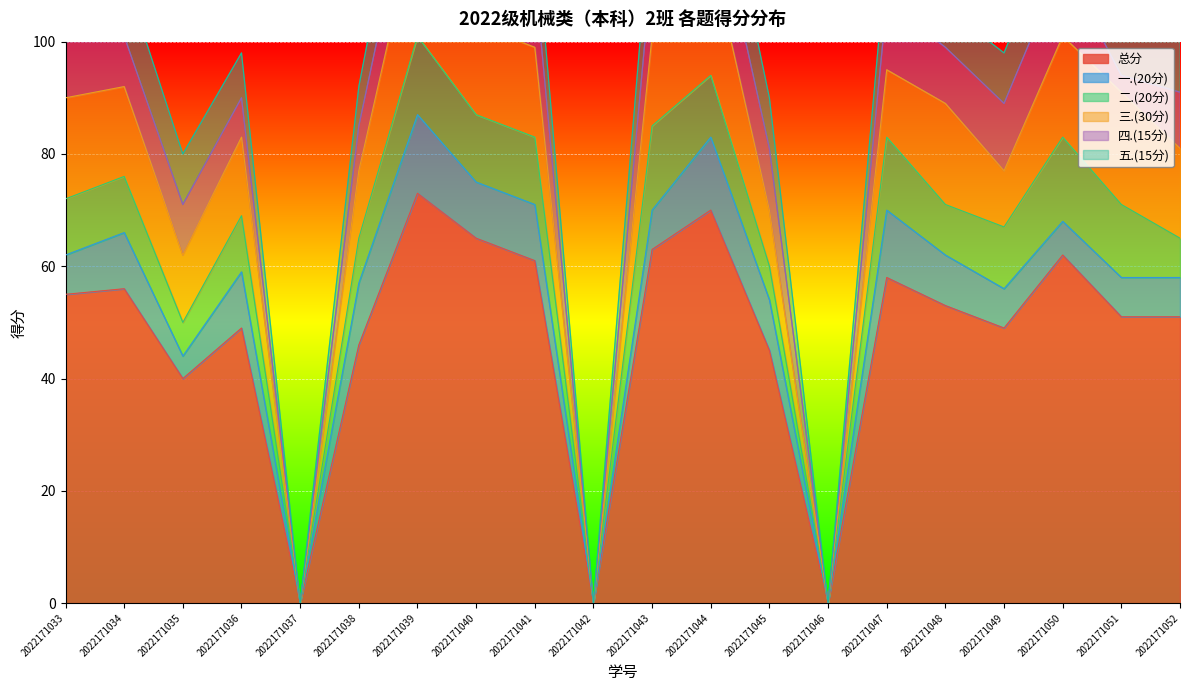

Reading left to right, what are all the values shown in this chart?

总分: 2022171033=55	2022171034=56	2022171035=40	2022171036=49	2022171037=0	2022171038=46	2022171039=73	2022171040=65	2022171041=61	2022171042=0	2022171043=63	2022171044=70	2022171045=45	2022171046=0	2022171047=58	2022171048=53	2022171049=49	2022171050=62	2022171051=51	2022171052=51
一.(20分): 2022171033=7	2022171034=10	2022171035=4	2022171036=10	2022171037=0	2022171038=11	2022171039=14	2022171040=10	2022171041=10	2022171042=0	2022171043=7	2022171044=13	2022171045=9	2022171046=0	2022171047=12	2022171048=9	2022171049=7	2022171050=6	2022171051=7	2022171052=7
二.(20分): 2022171033=10	2022171034=10	2022171035=6	2022171036=10	2022171037=0	2022171038=8	2022171039=14	2022171040=12	2022171041=12	2022171042=0	2022171043=15	2022171044=11	2022171045=6	2022171046=0	2022171047=13	2022171048=9	2022171049=11	2022171050=15	2022171051=13	2022171052=7
三.(30分): 2022171033=18	2022171034=16	2022171035=12	2022171036=14	2022171037=0	2022171038=12	2022171039=22	2022171040=16	2022171041=16	2022171042=0	2022171043=16	2022171044=22	2022171045=10	2022171046=0	2022171047=12	2022171048=18	2022171049=10	2022171050=18	2022171051=20	2022171052=16
四.(15分): 2022171033=10	2022171034=9	2022171035=9	2022171036=7	2022171037=0	2022171038=8	2022171039=11	2022171040=14	2022171041=13	2022171042=0	2022171043=13	2022171044=12	2022171045=11	2022171046=0	2022171047=12	2022171048=10	2022171049=12	2022171050=13	2022171051=3	2022171052=10
五.(15分): 2022171033=10	2022171034=11	2022171035=9	2022171036=8	2022171037=0	2022171038=7	2022171039=12	2022171040=13	2022171041=10	2022171042=0	2022171043=12	2022171044=12	2022171045=9	2022171046=0	2022171047=9	2022171048=7	2022171049=9	2022171050=10	2022171051=8	2022171052=11